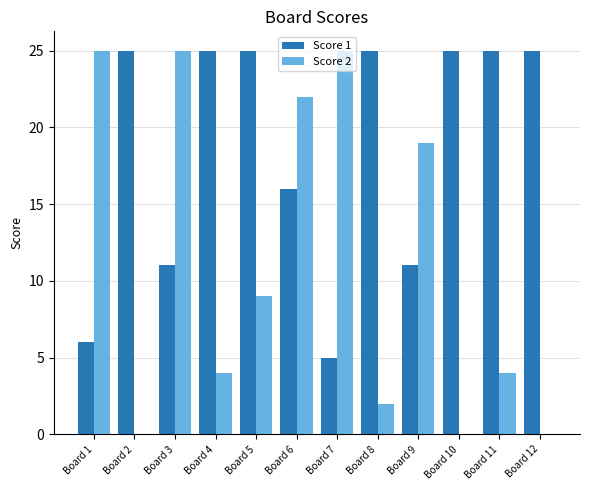

At which label does Score 2 first exceed 9?

Board 1